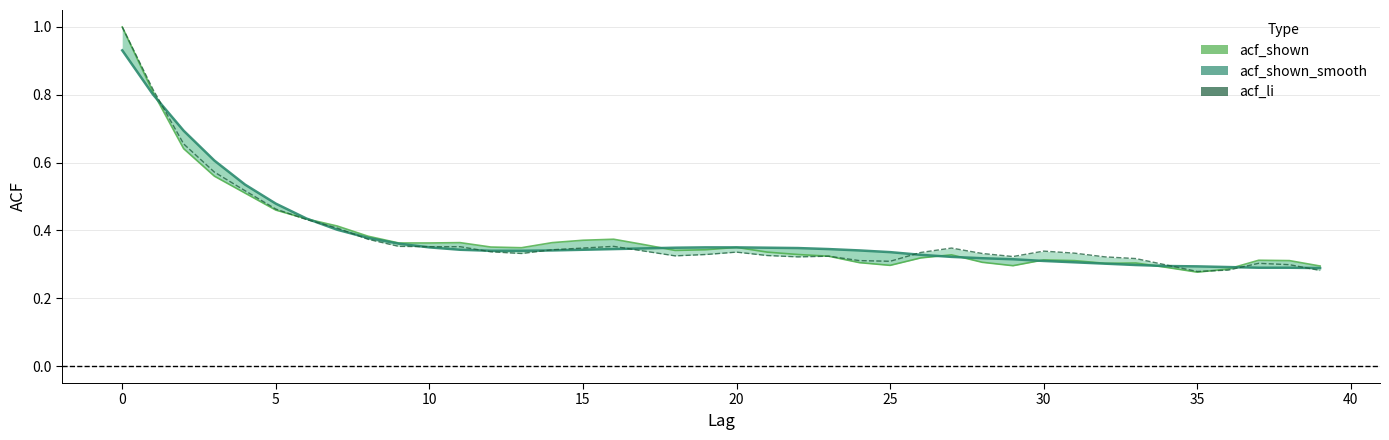

The value of acf_shown at 14 is 0.4. True or false?

True